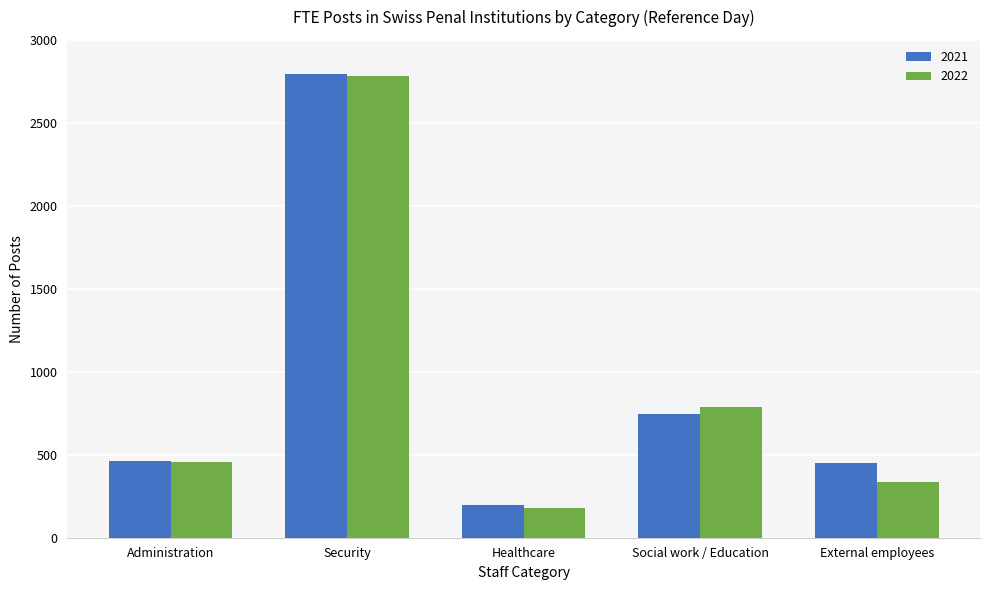

Where is 2022 nearest to the value 1482?

Social work / Education